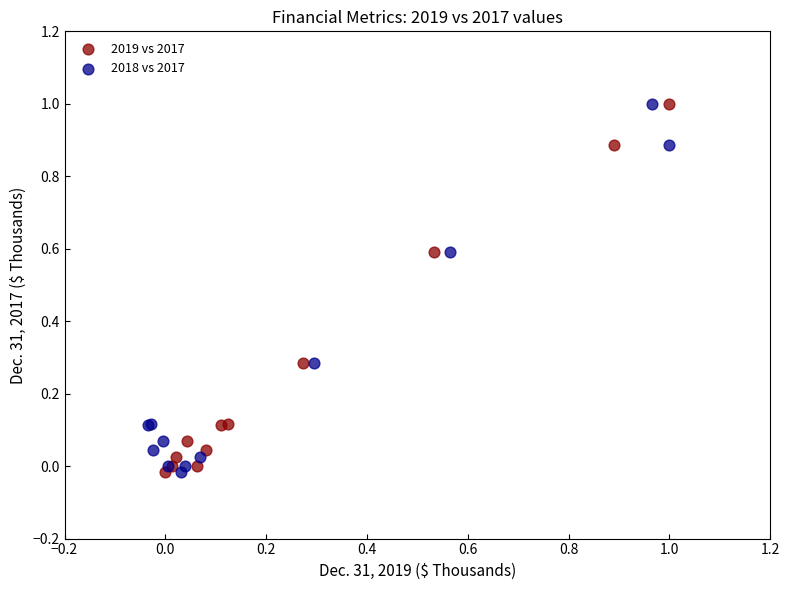

What are all the series names shown in the legend?

2019 vs 2017, 2018 vs 2017